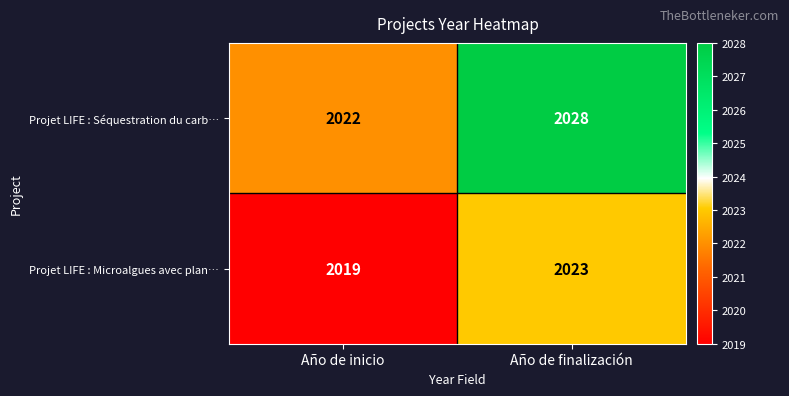

List the labels in order of Projet LIFE : Microalgues avec plan… value, largest first.

Año de finalización, Año de inicio